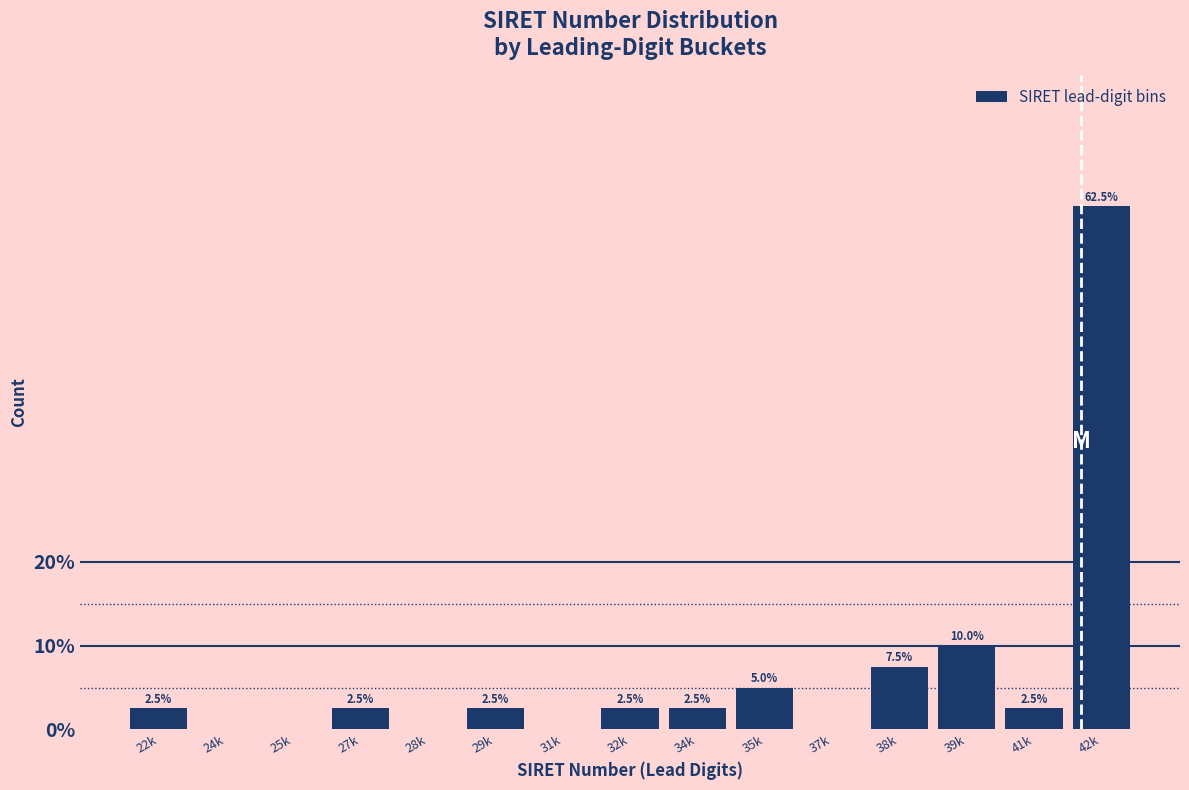

Reading right to left, transcribe all the data shown in this chart.

42k=62.5	41k=2.5	39k=10.0	38k=7.5	37k=0.0	35k=5.0	34k=2.5	32k=2.5	31k=0.0	29k=2.5	28k=0.0	27k=2.5	25k=0.0	24k=0.0	22k=2.5